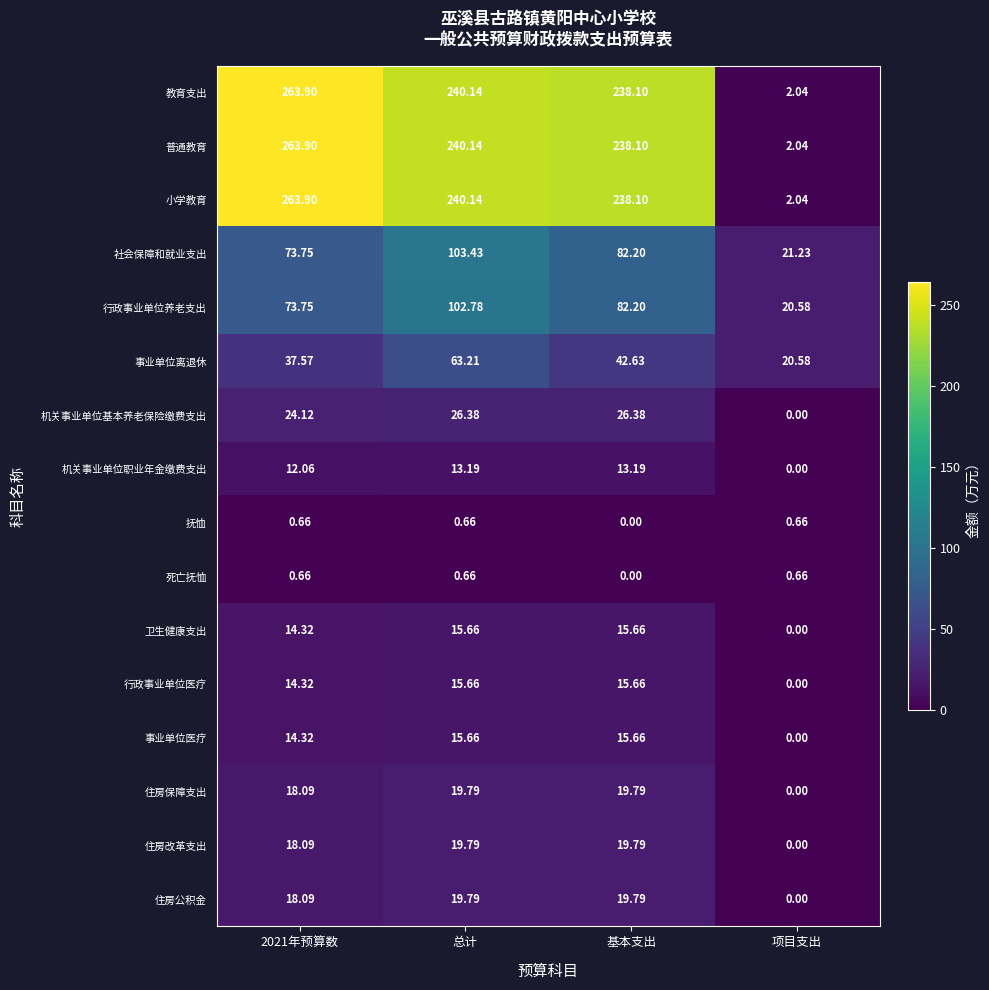

Where is 普通教育 nearest to the value 132?

基本支出